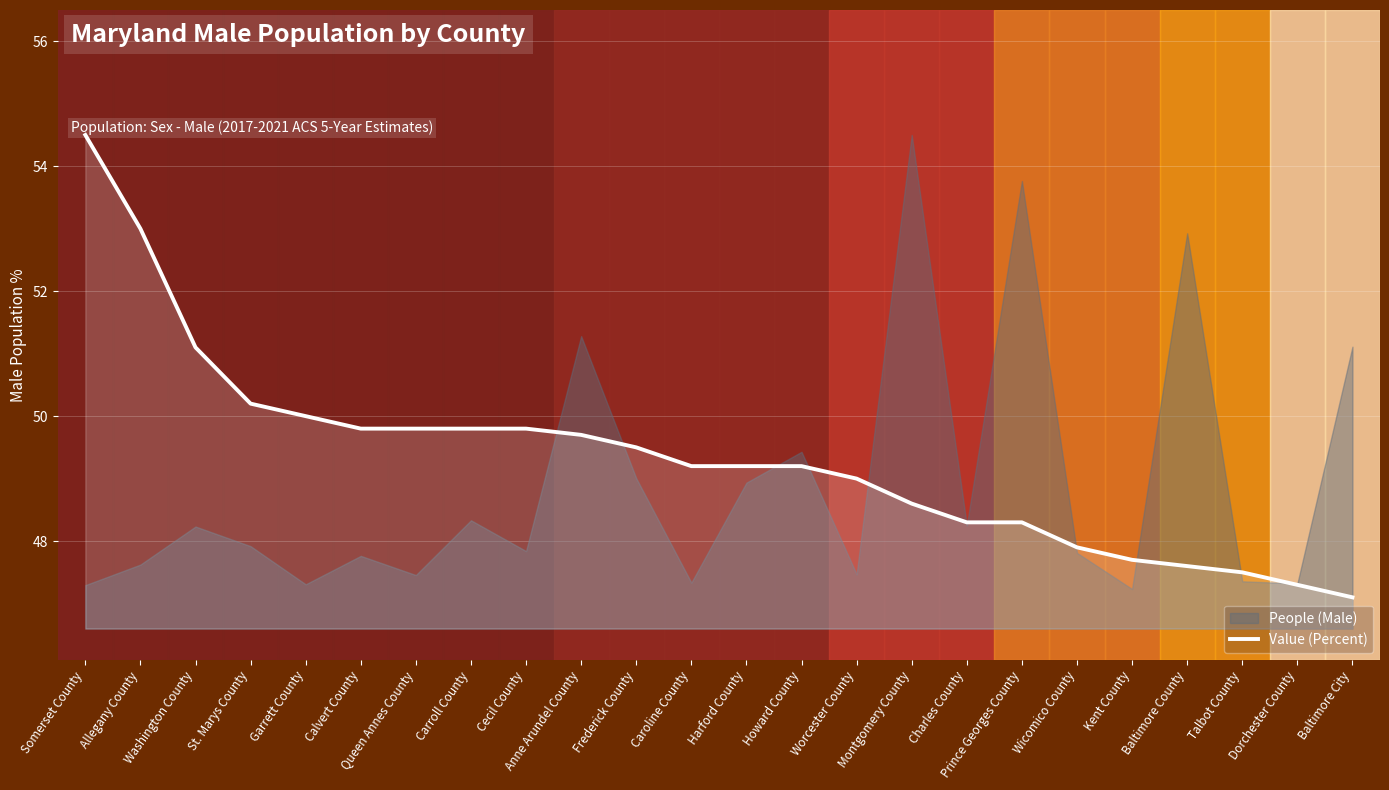

Count the number of categories in the chart.

24